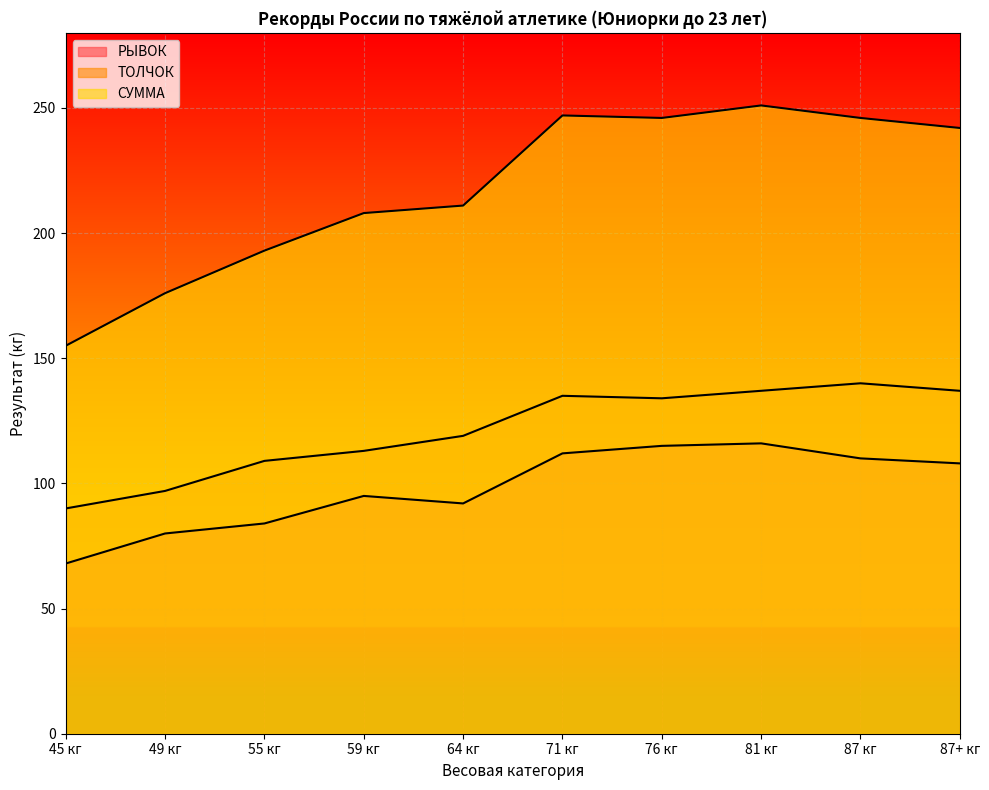

What are all the series names shown in the legend?

РЫВОК, ТОЛЧОК, СУММА